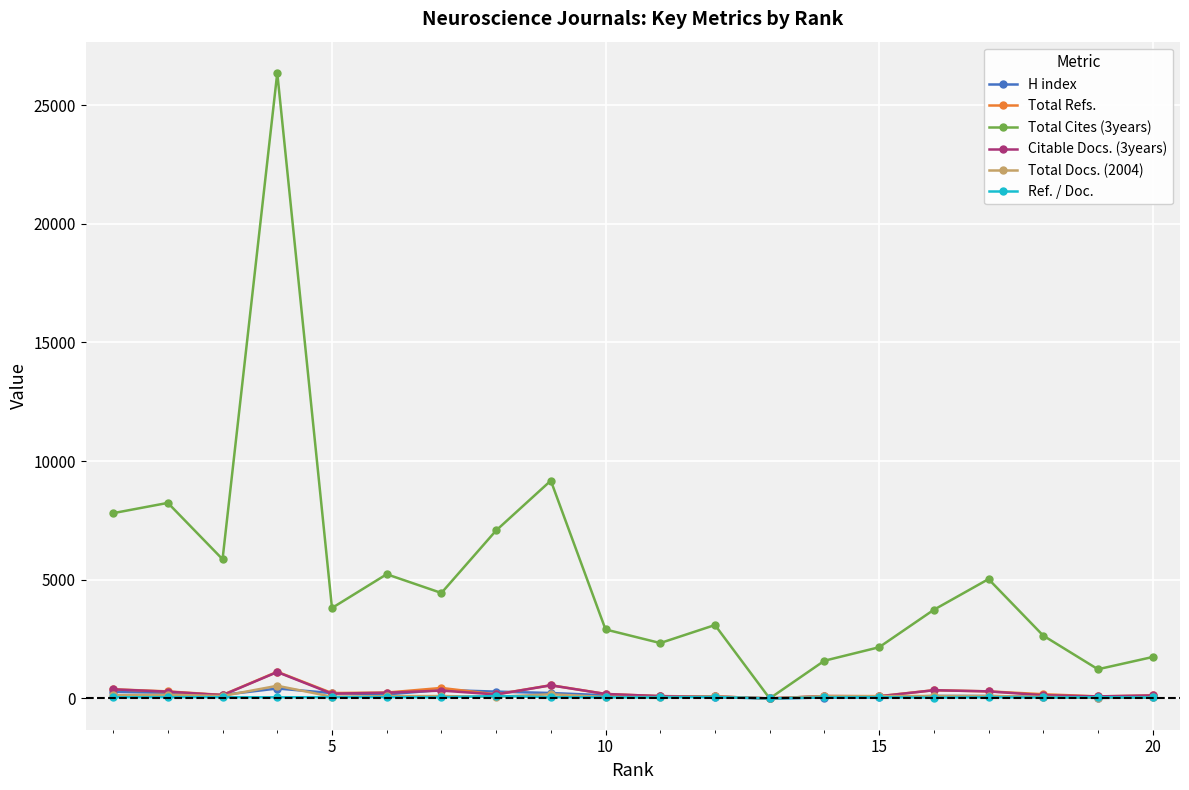

Which series has the largest total across all categories?

Total Cites (3years)